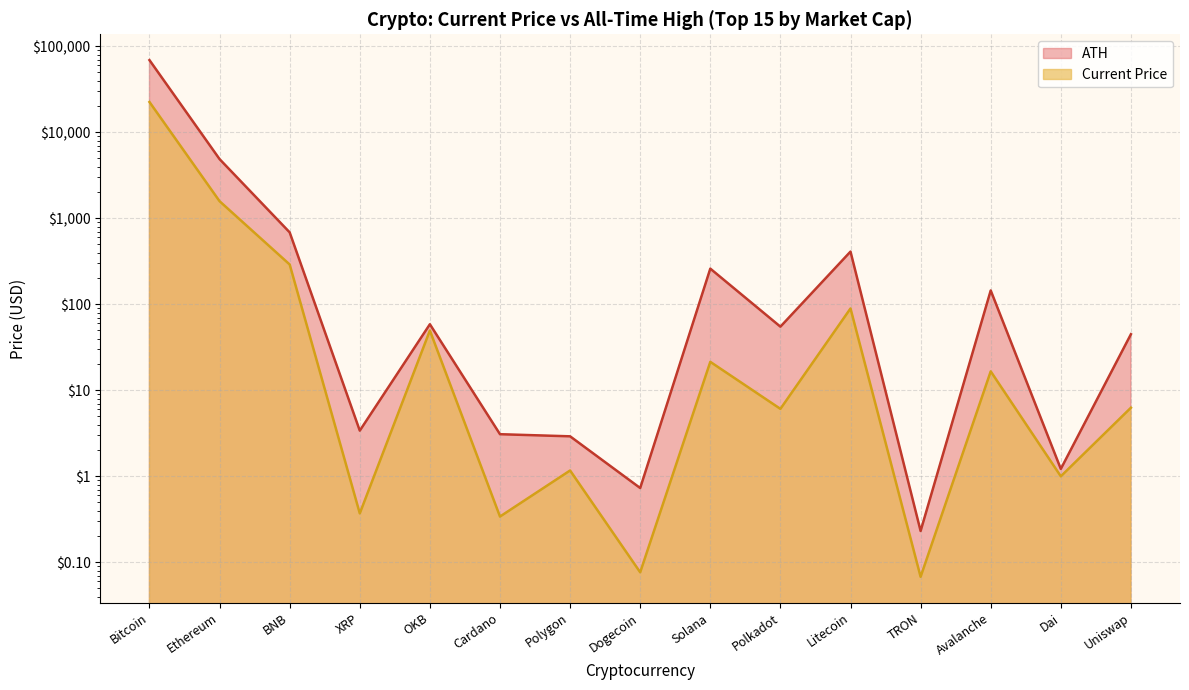

True or false: ATH and Current Price cross at least once.

False